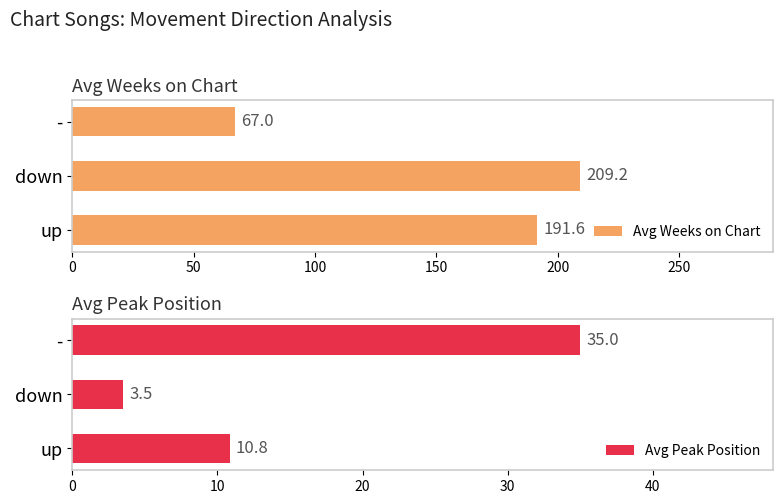

Count the number of categories in the chart.

3